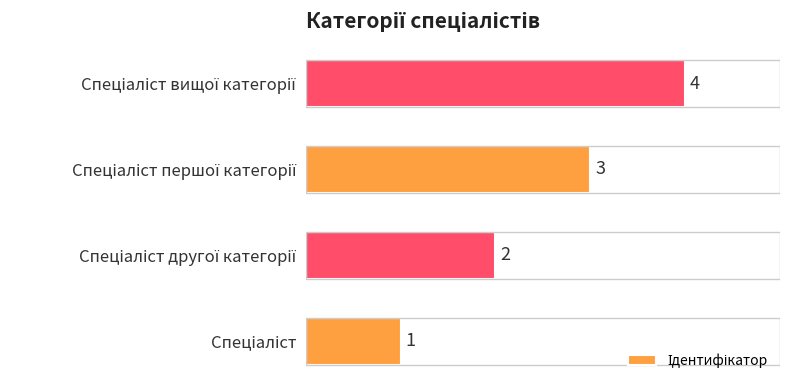

What is the sum of all values?

10